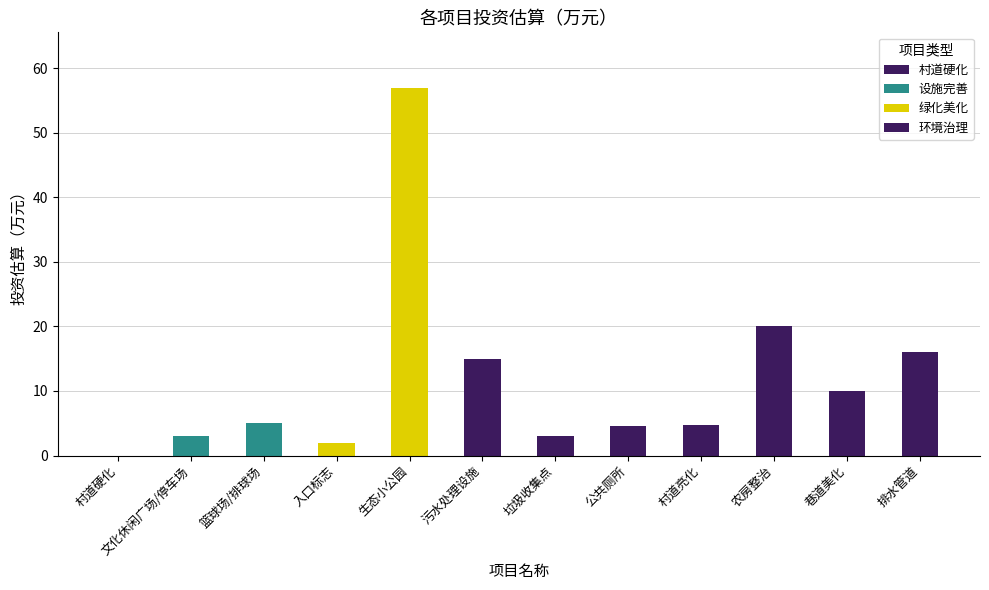

Are the bars horizontal?

No